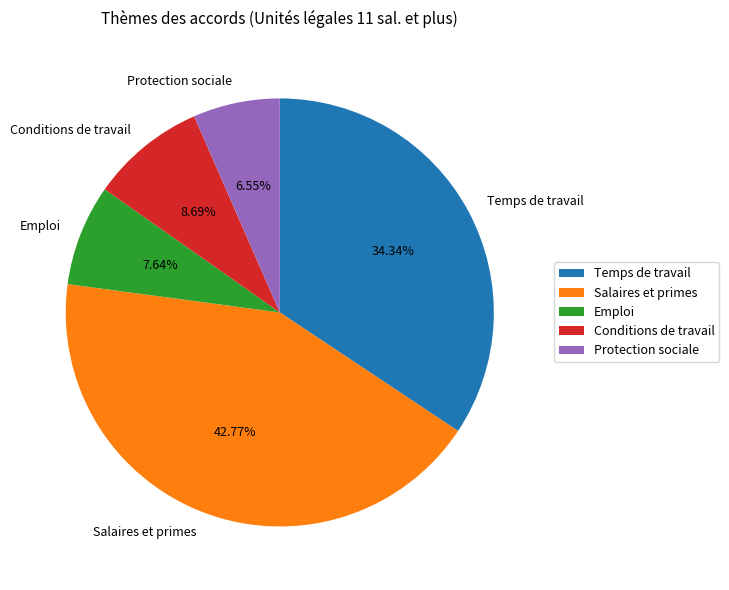

To the nearest percent, what percentage of the pie is Salaires et primes?

43%